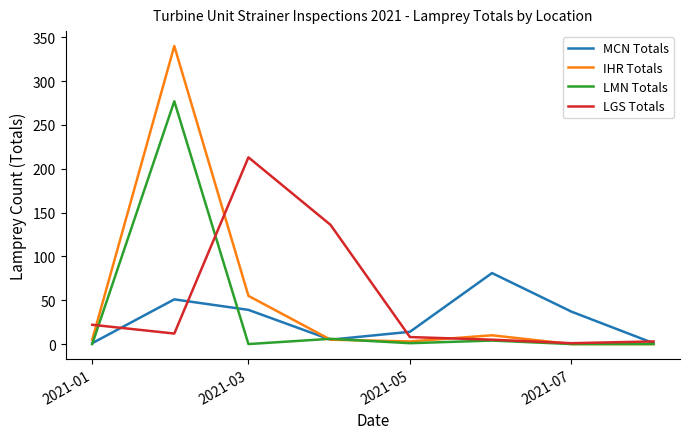

Which series has the largest range (max minus min)?

IHR Totals